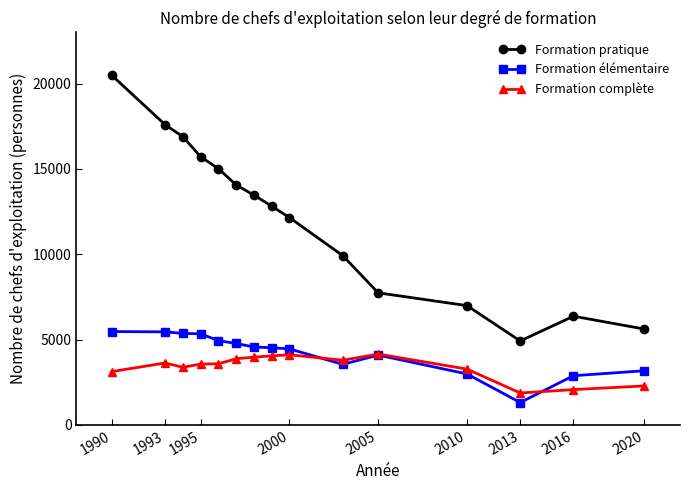

True or false: Formation complète has more than 1 interior local peaks.

True